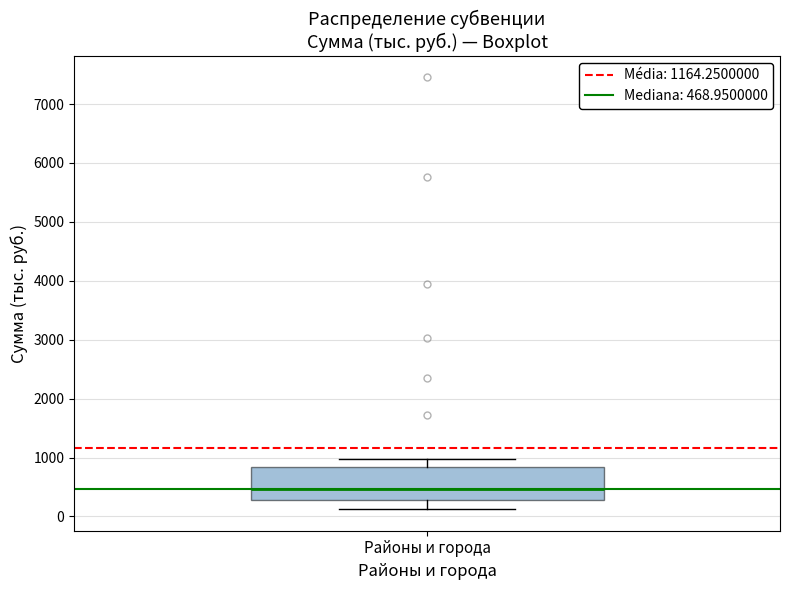

Where does the lower whisker of the box for Районы и города end on the y-axis? The values are not printed on the chart, so give them approximately, as read against the axis.

100